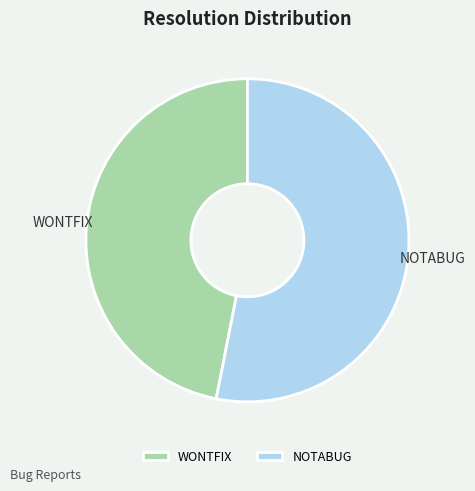

How many segments does this pie chart have?

2